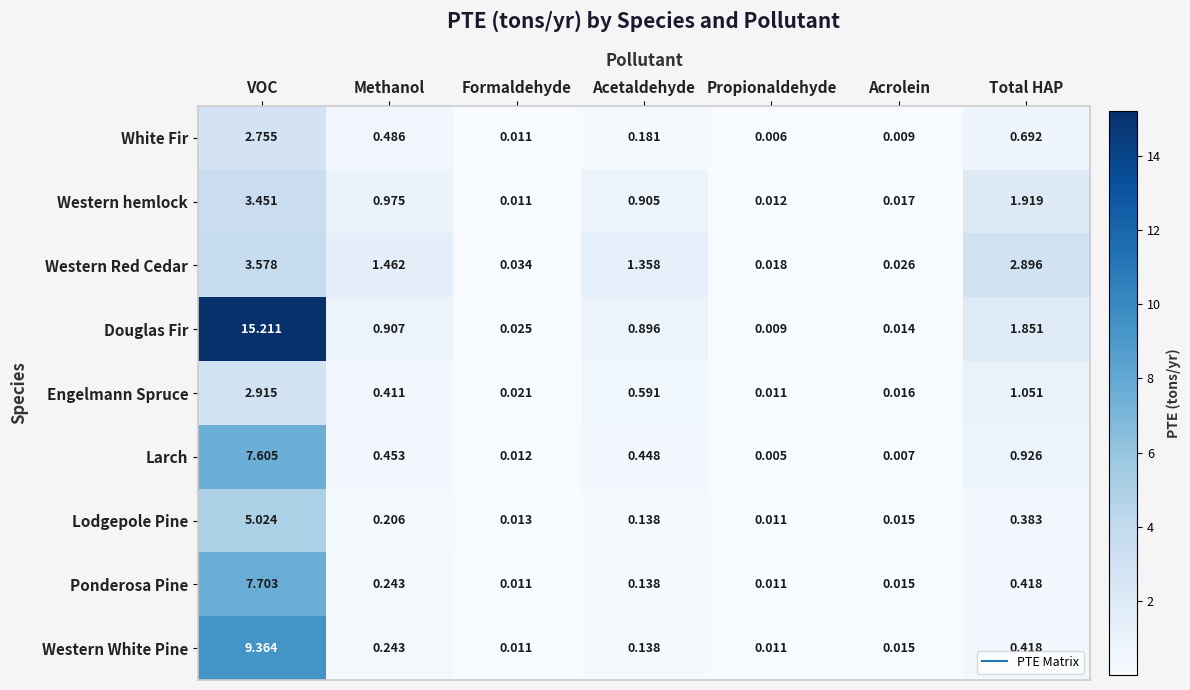

At how many categories does at least one series exceed 6?

1